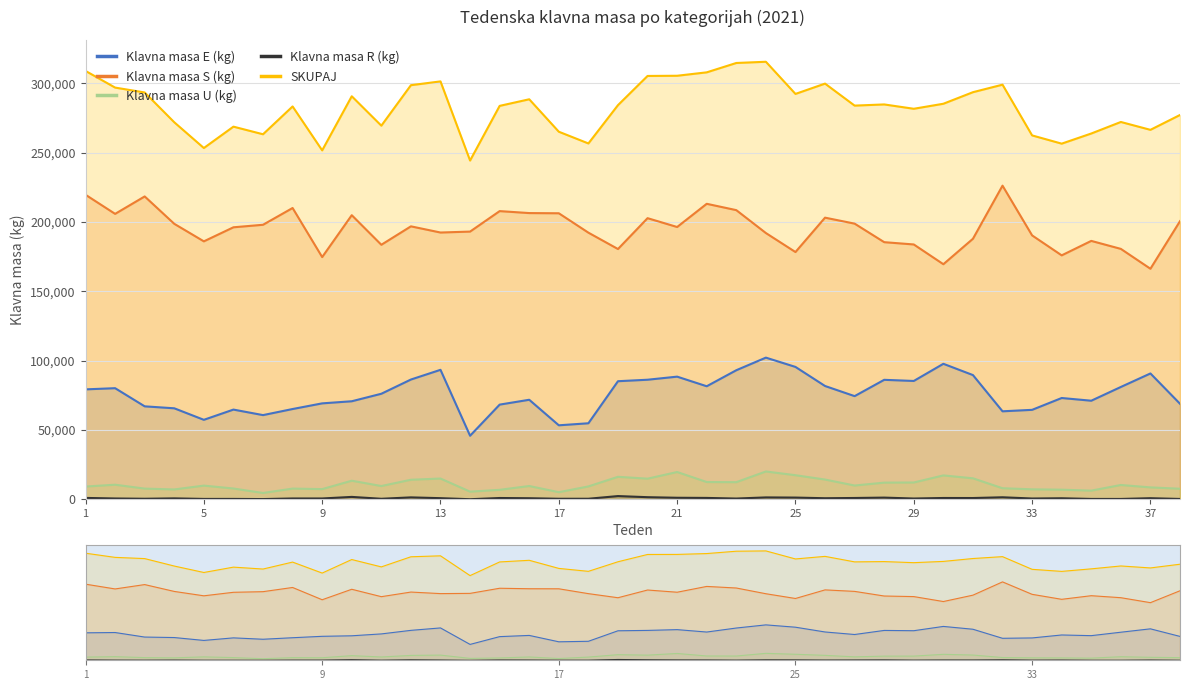

Is the value of Klavna masa R (kg) at 27 greater than the value of SKUPAJ at 21?

No